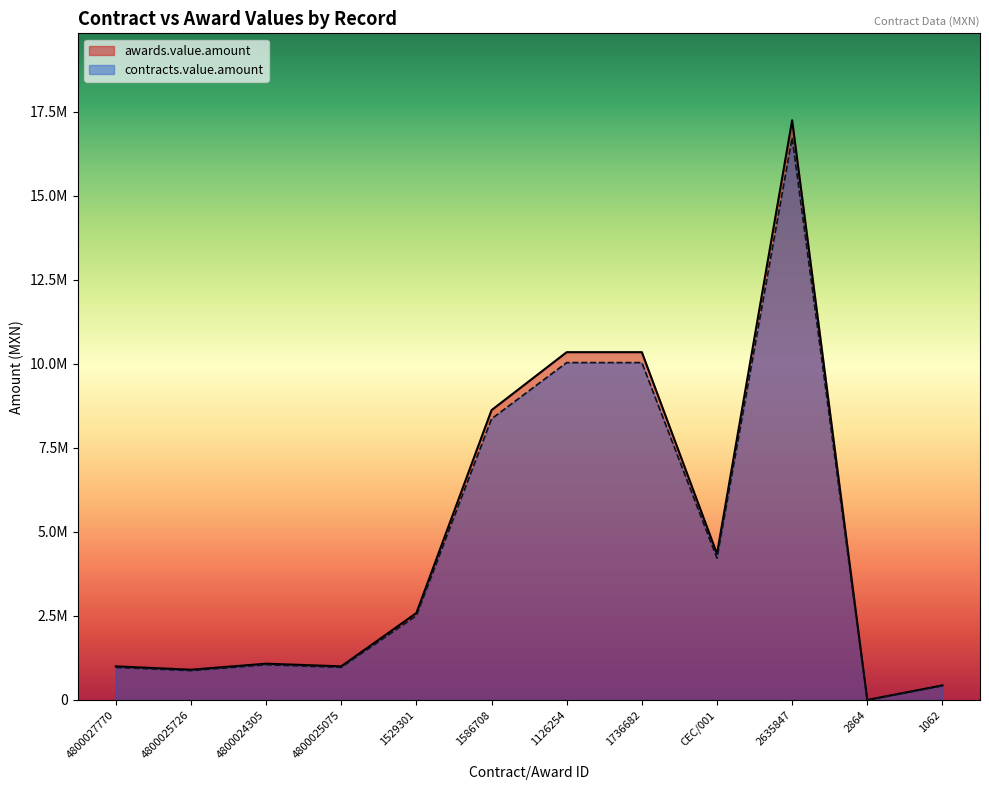

Where is the first local maximum for contracts.value.amount?

4800024305